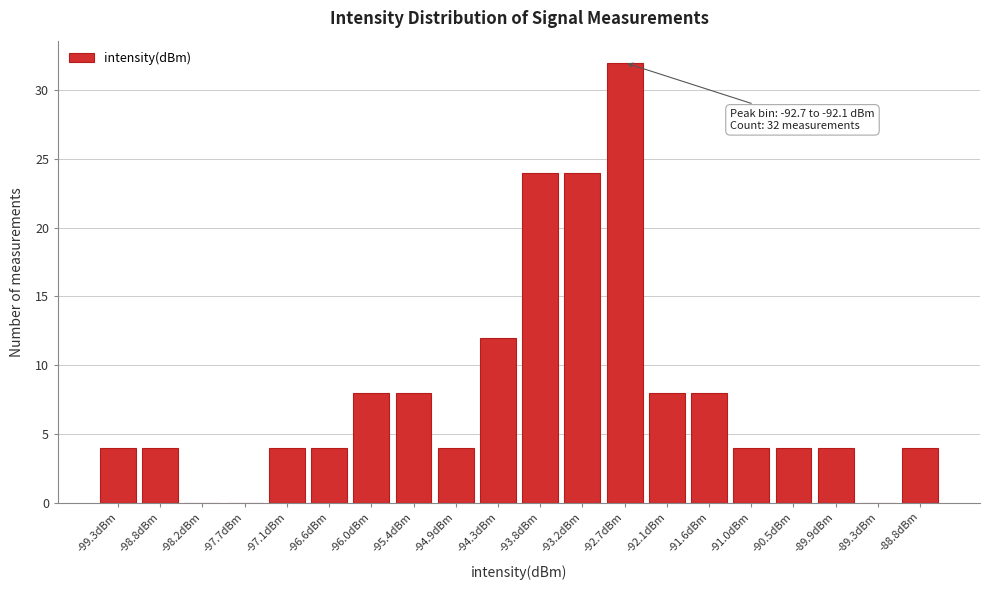

Reading left to right, extract all data points from this chart.

-99.3dBm=4	-98.8dBm=4	-98.2dBm=0	-97.7dBm=0	-97.1dBm=4	-96.6dBm=4	-96.0dBm=8	-95.4dBm=8	-94.9dBm=4	-94.3dBm=12	-93.8dBm=24	-93.2dBm=24	-92.7dBm=32	-92.1dBm=8	-91.6dBm=8	-91.0dBm=4	-90.5dBm=4	-89.9dBm=4	-89.3dBm=0	-88.8dBm=4